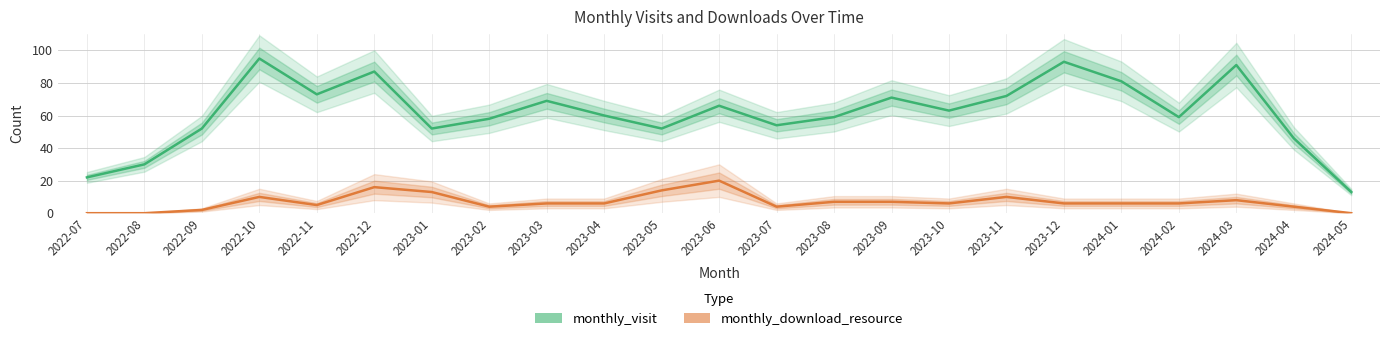

How many interior local valleys does the monthly_download_resource series have?

4